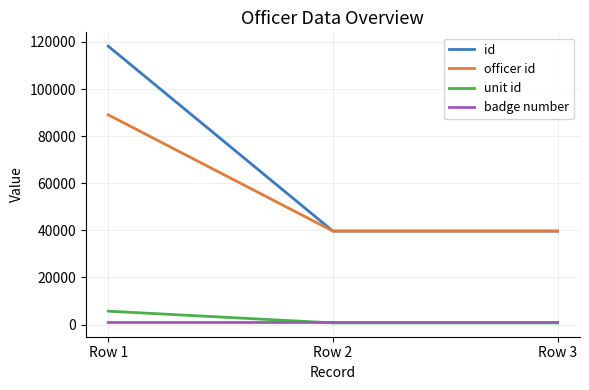

How many lines are shown in the chart?

4